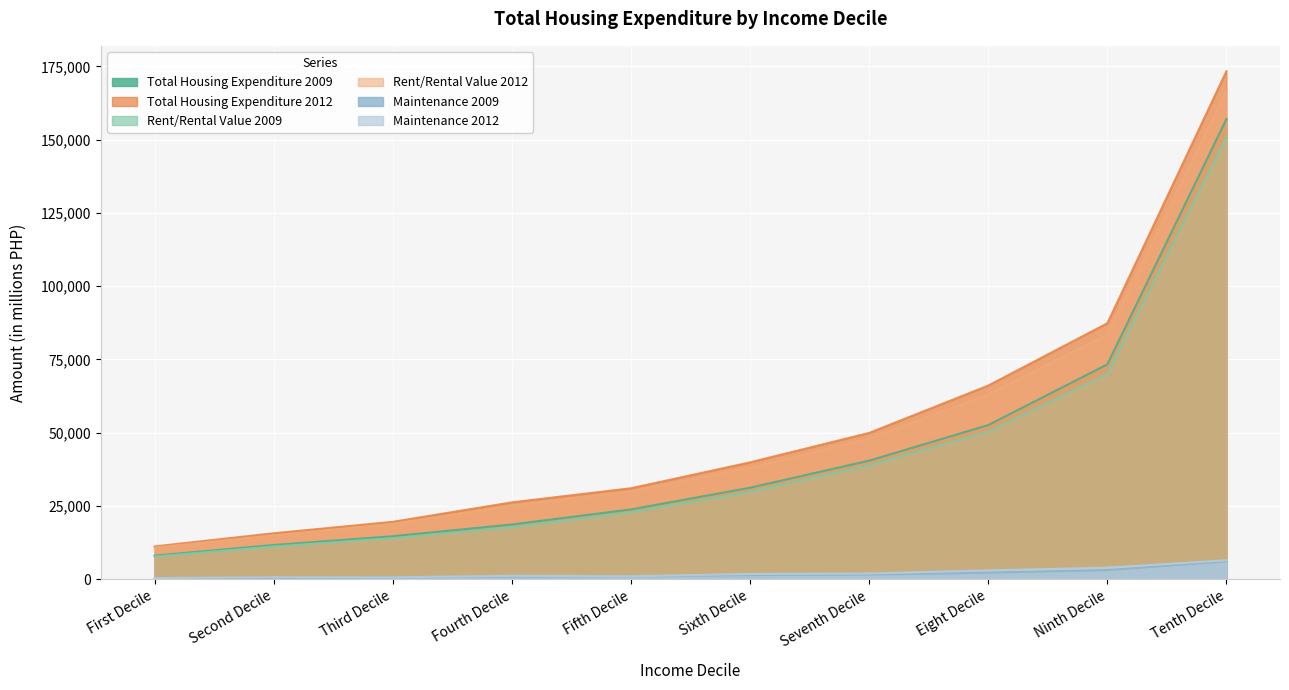

Which series changed the most between First Decile and Fourth Decile?

Total Housing Expenditure 2012